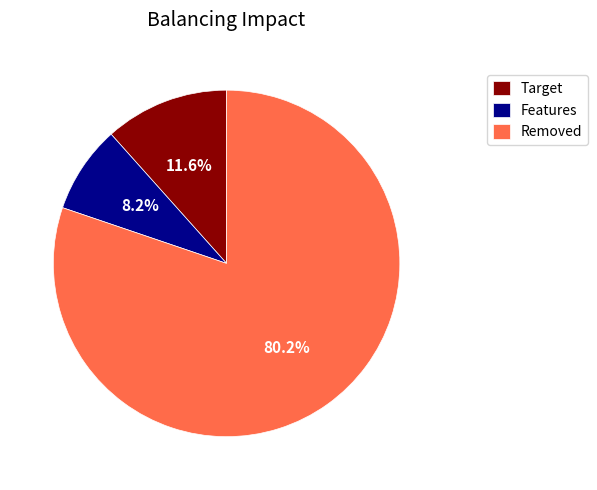

Between Removed and Target, which is larger?

Removed